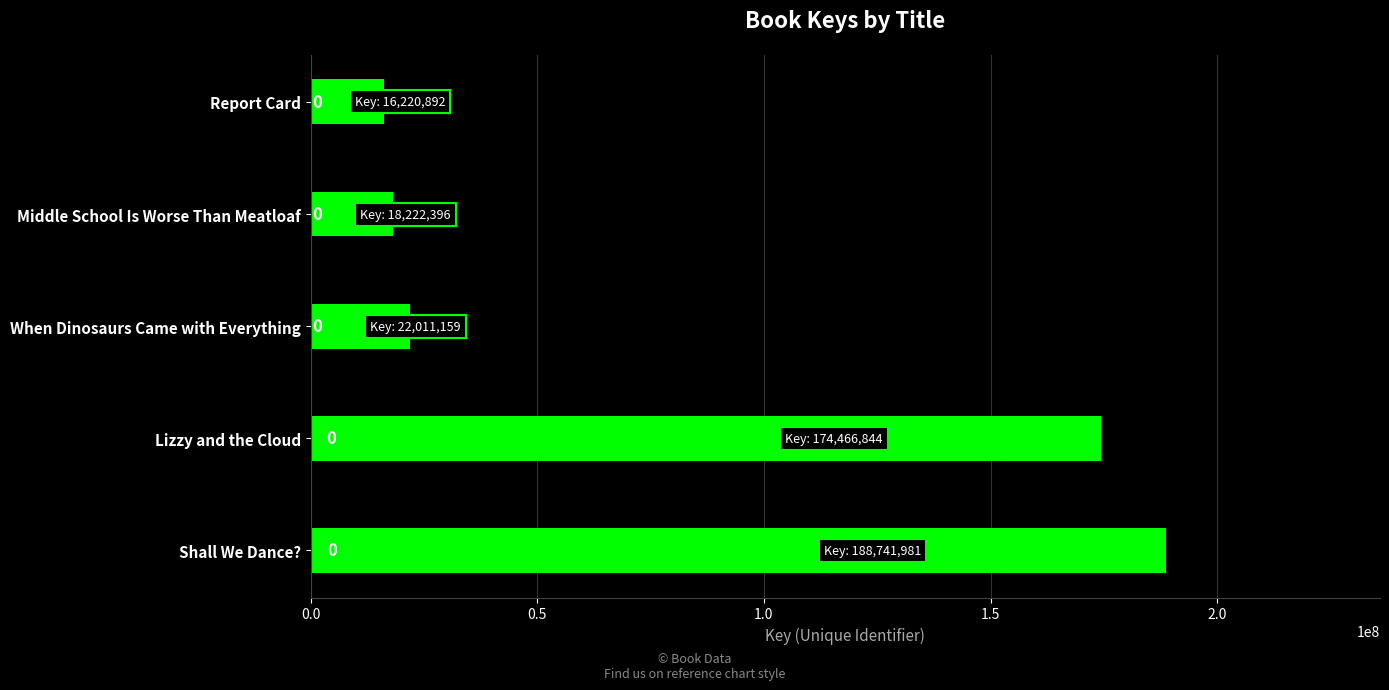

How many bars are there in total?

5